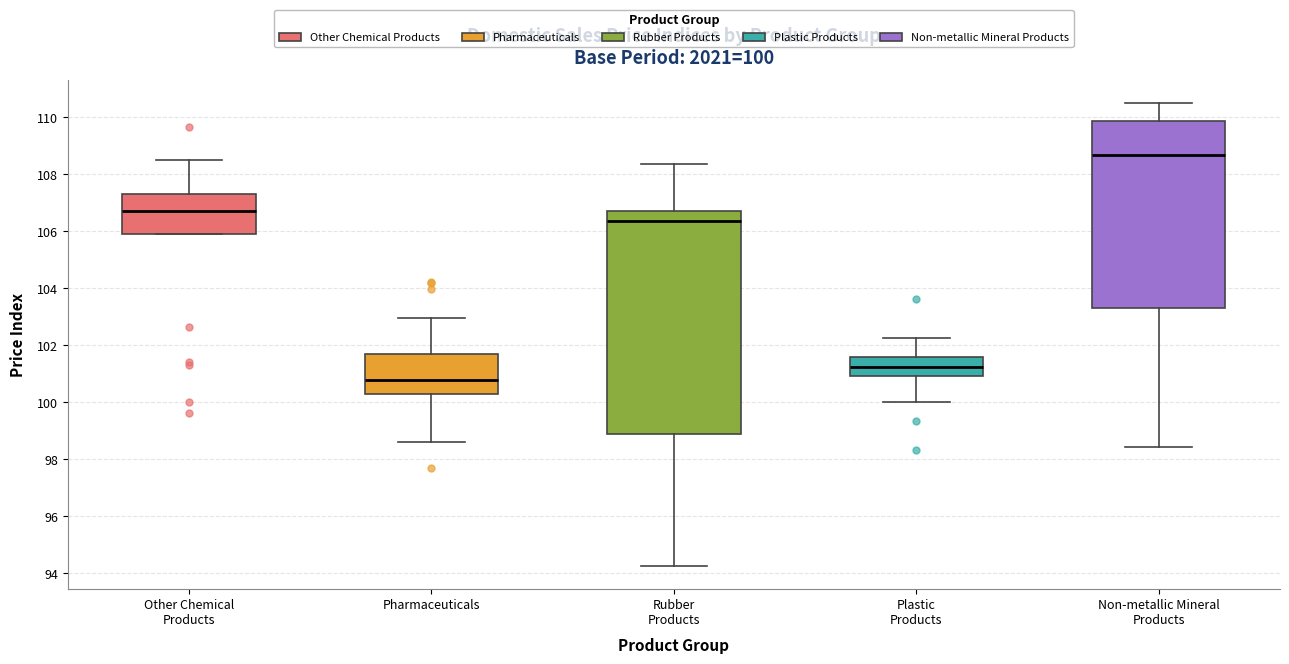

Which box is the tallest, from its lower edge to its upper edge?

Rubber Products